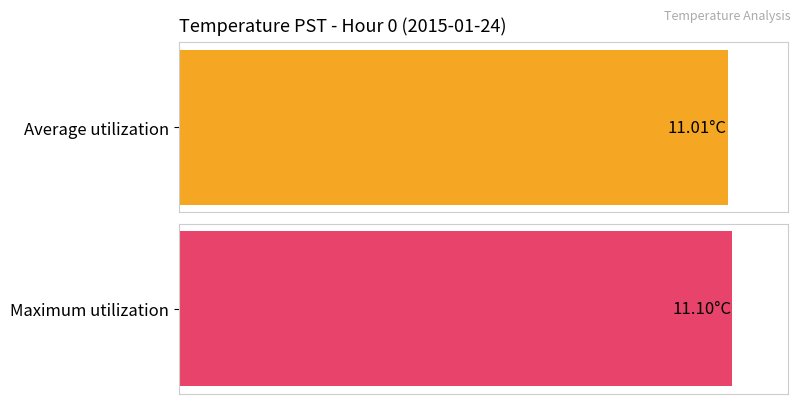

The value of Average utilization at 16 is 3.8. True or false?

False